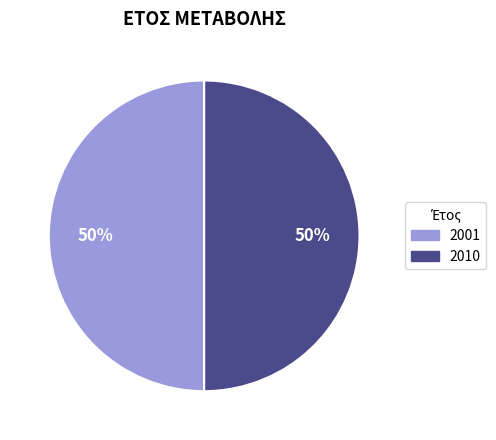

What percentage is the 2001 slice, to the nearest percent?

50%